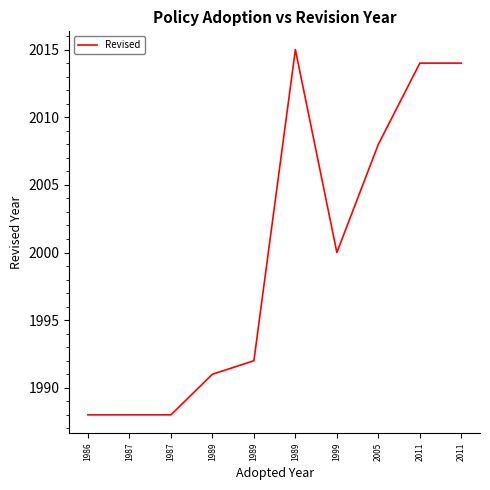

Does the chart have visible grid lines?

No